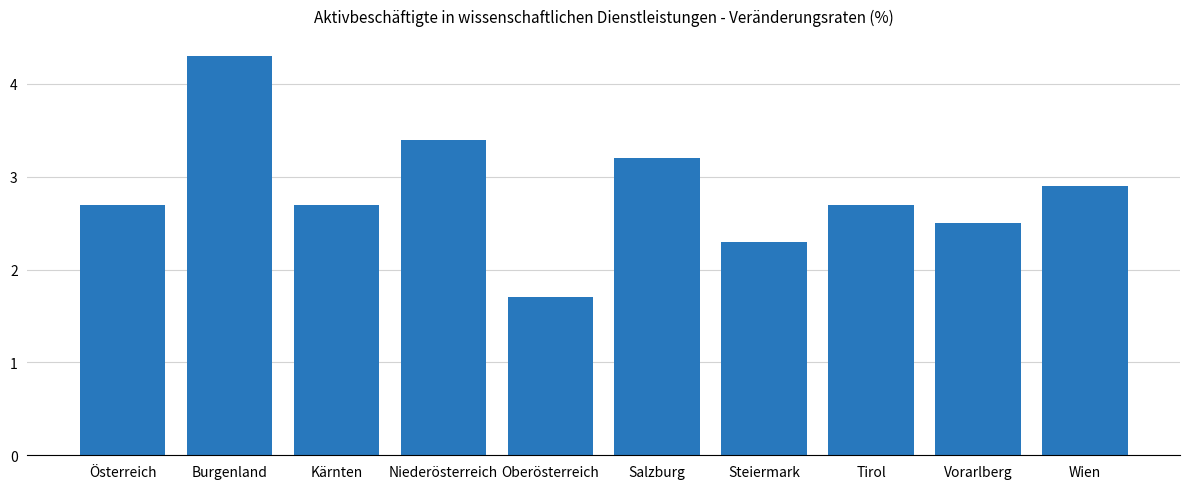

Does the chart contain any negative values?

No